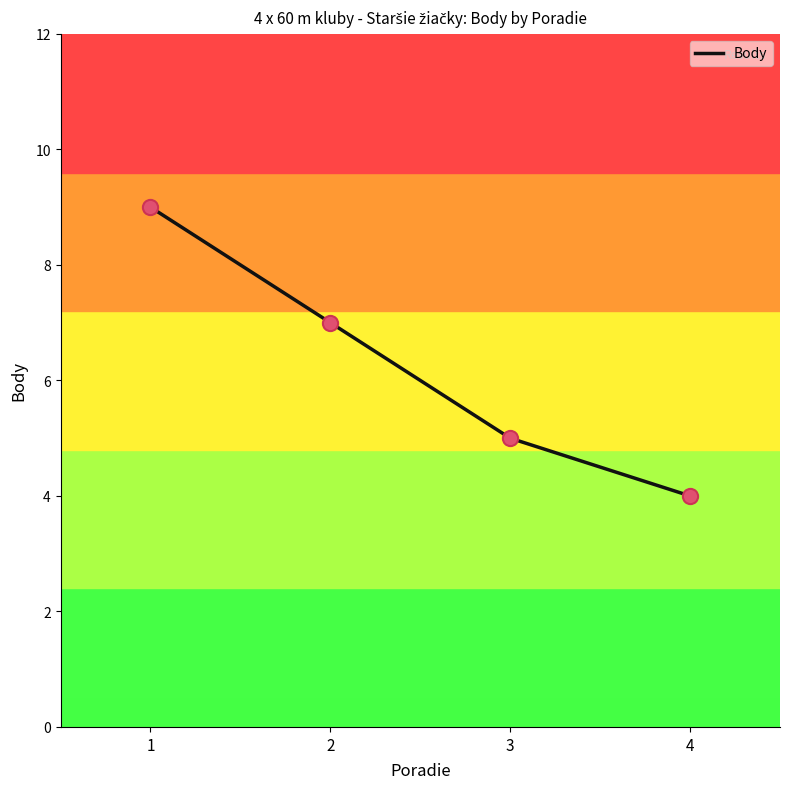

Between 3 and 1, which is larger?

1